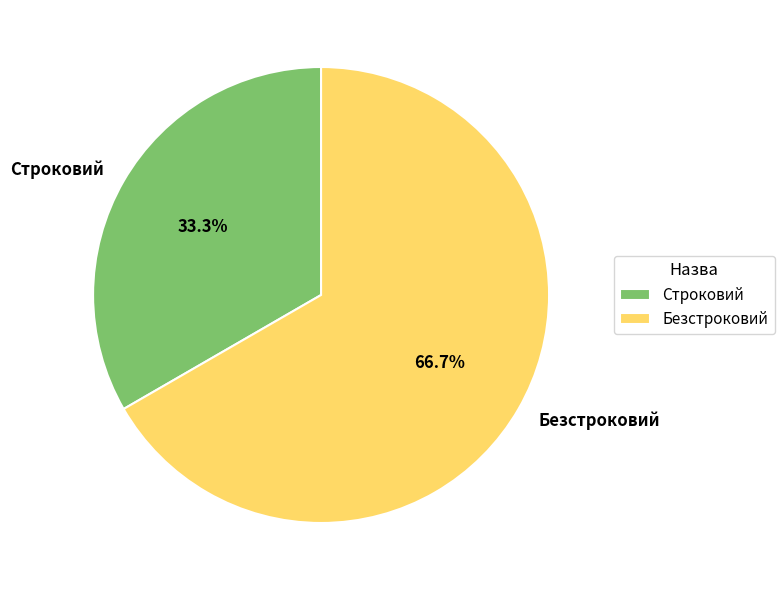

What is the total percentage of Безстроковий and Строковий?

100.0%